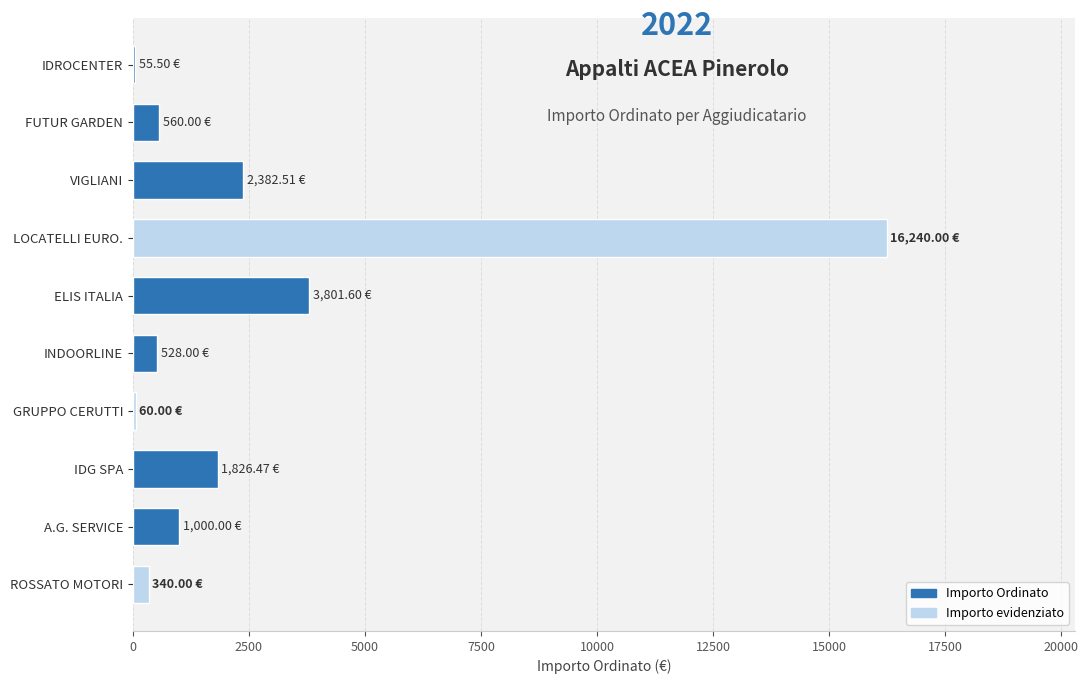

What is the change in value from ELIS ITALIA to A.G. SERVICE?

-2801.6